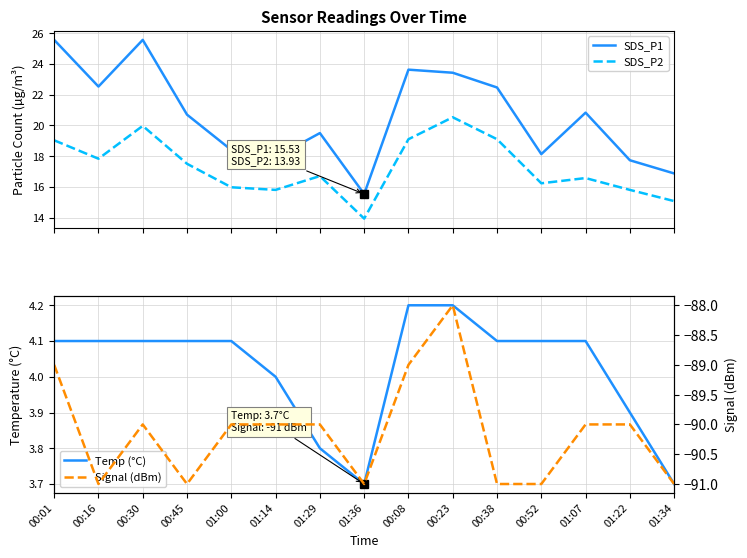

What are all the series names shown in the legend?

SDS_P1, SDS_P2, Temp (°C), Signal (dBm)